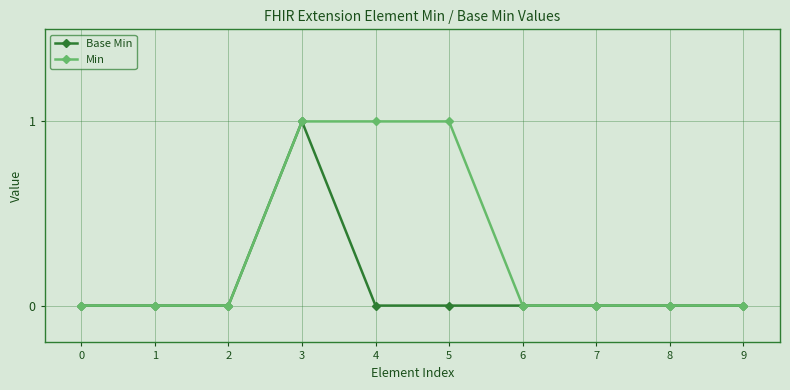

What is the difference between the maximum and minimum values in the Base Min series?

1